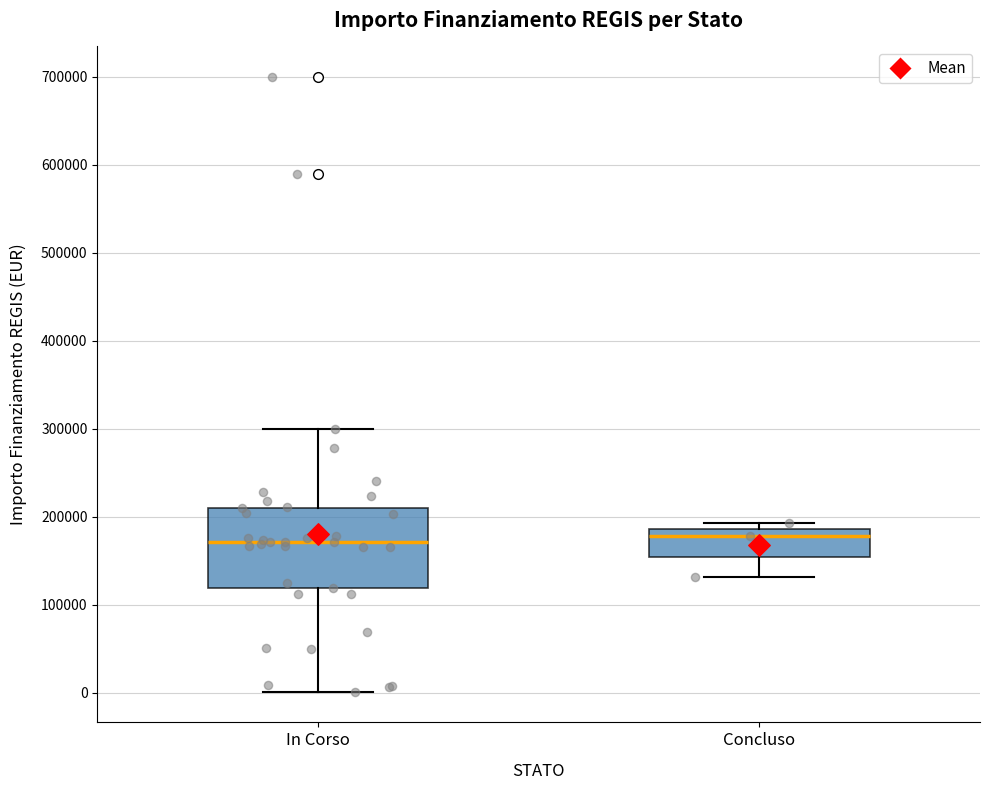

Reading left to right, transcribe this box plot: for each box, give where its median line is, the range the box spans, and where its two whiskers end, as read against the y-axis. The values are not printed on the chart, so give them approximately, as read against the axis.

In Corso: median 170000, box 120000 to 210000, whiskers 0 to 300000
Concluso: median 180000, box 150000 to 190000, whiskers 130000 to 190000 (just above the box's upper edge)